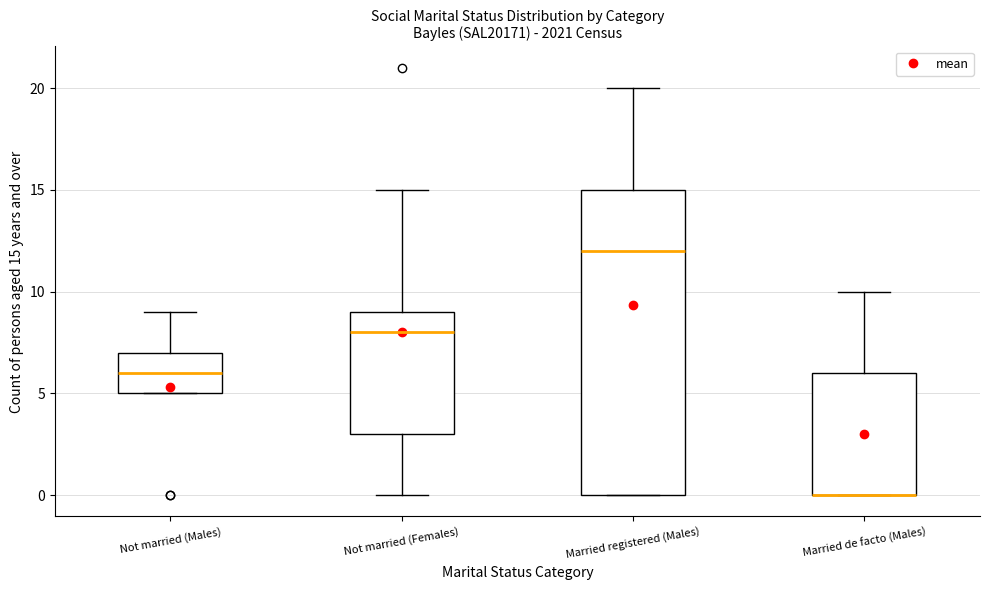

Which box is the tallest, from its lower edge to its upper edge?

Married registered (Males)